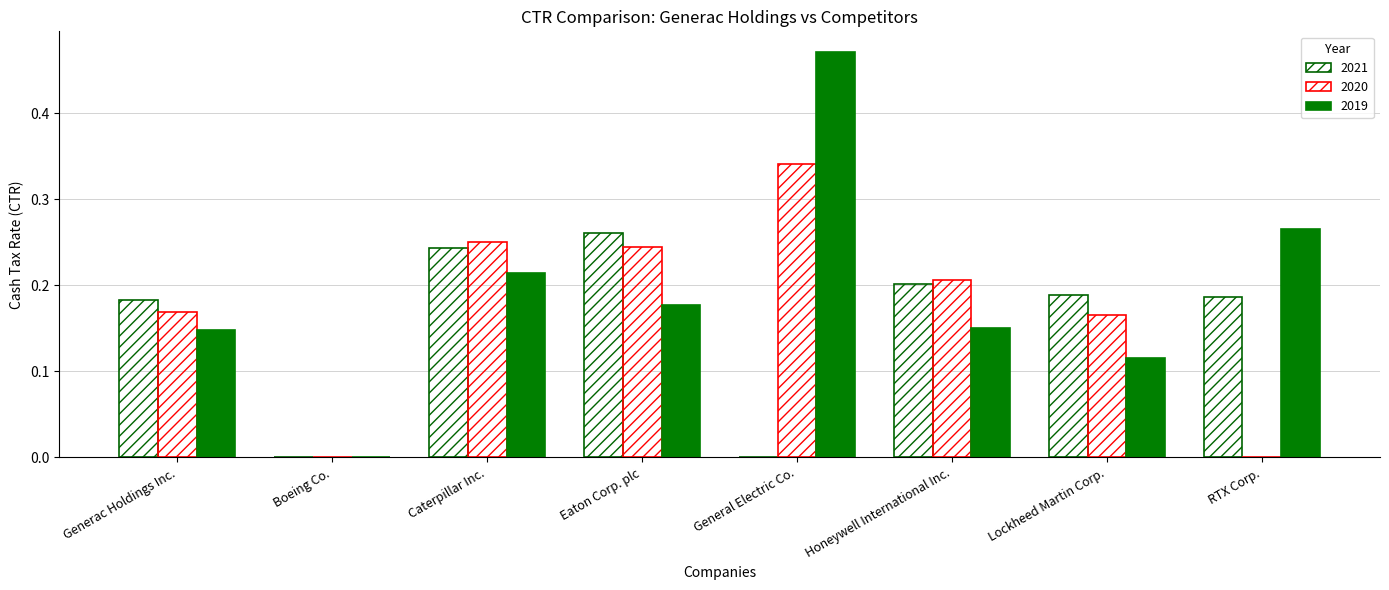

Count the 2019 values in the range 0 to 1.

8